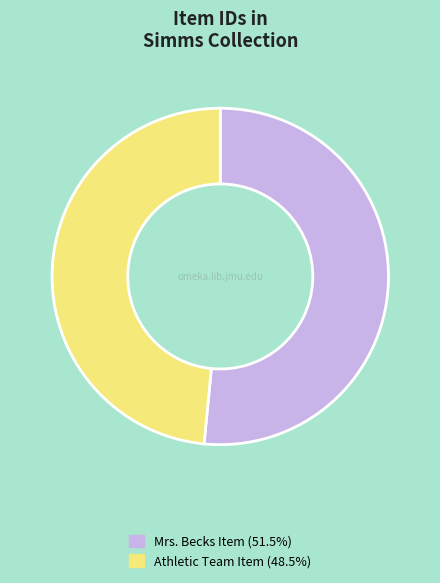

Is the sum of Mrs. Becks Item (51.5%) and Athletic Team Item (48.5%) greater than half?

Yes